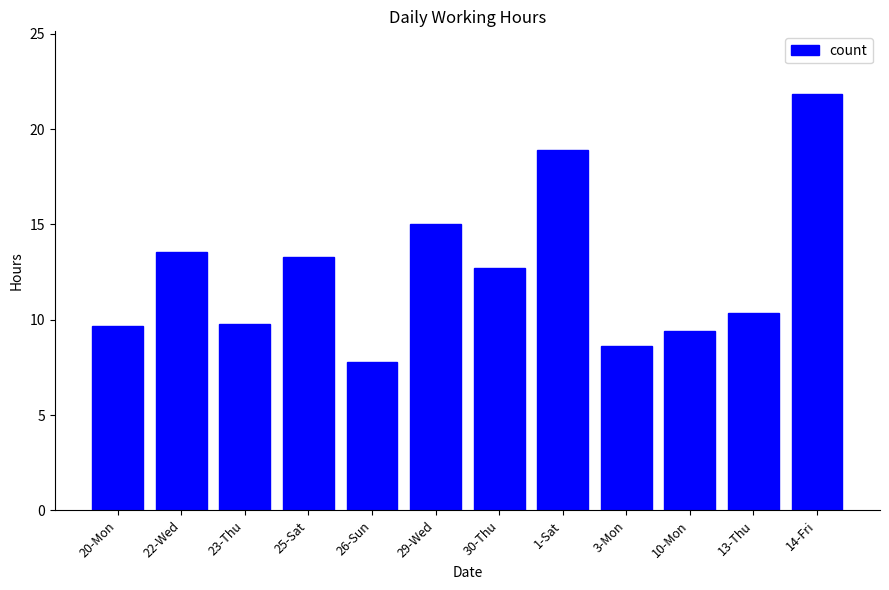

How many bars are there in total?

12